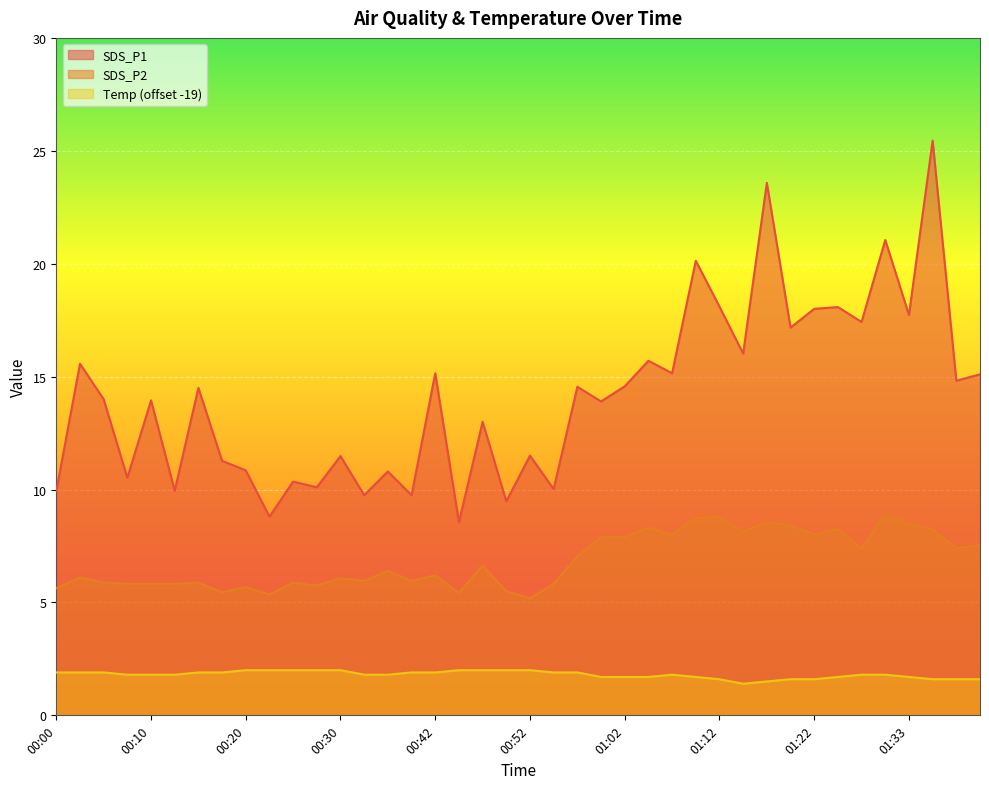

The SDS_P2 series shows 5.2 at 00:52. True or false?

True